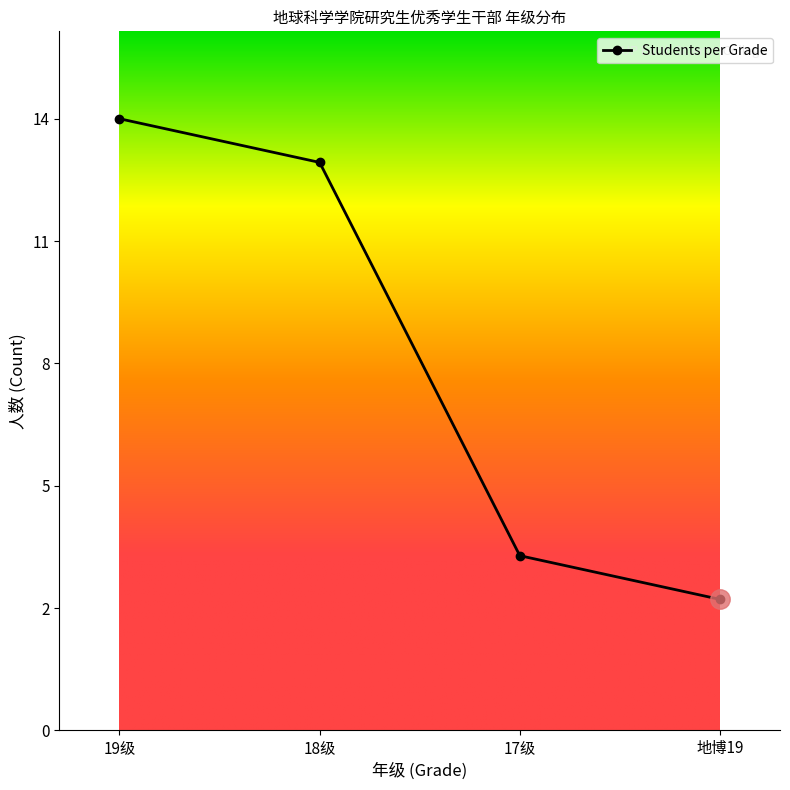

At which category does the chart reach its peak across all series?

19级